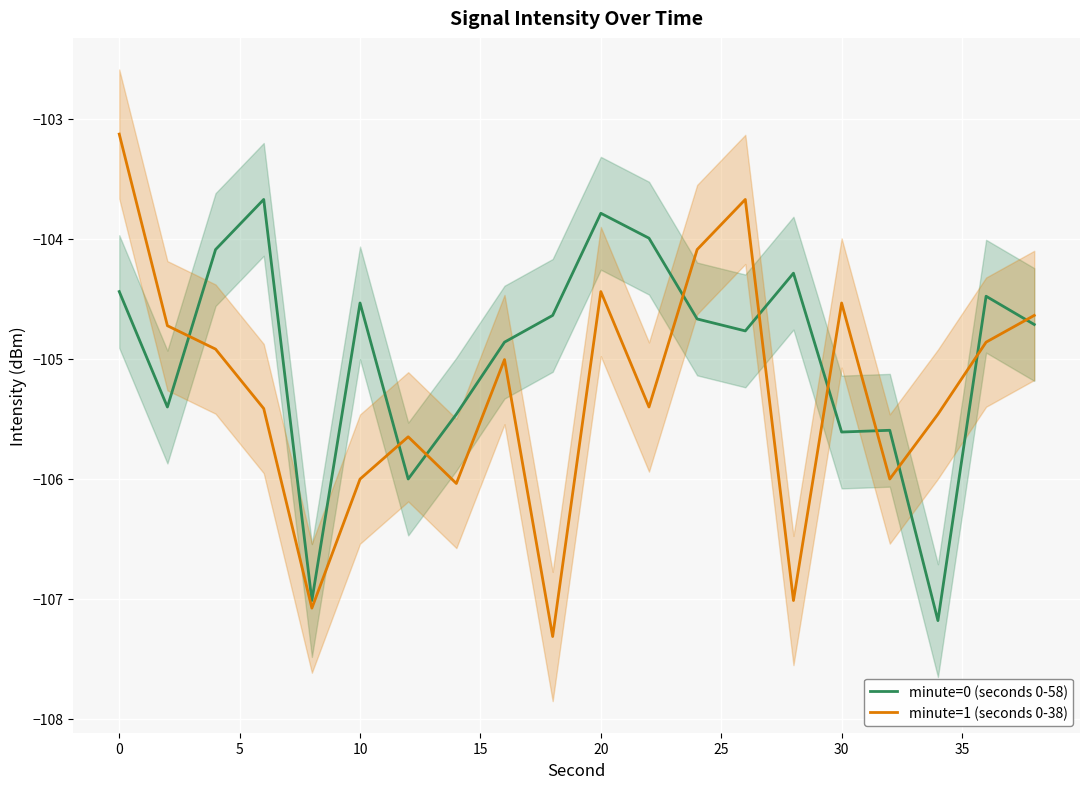

Is it true that minute=1 (seconds 0-38) equals -174.9 at 20?

False